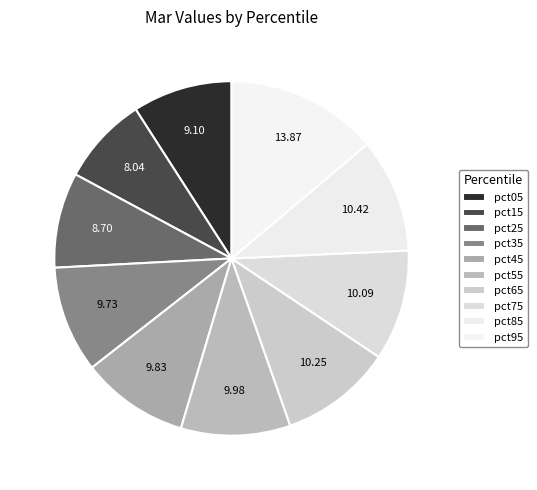

To the nearest percent, what is the average slice percentage?

10%